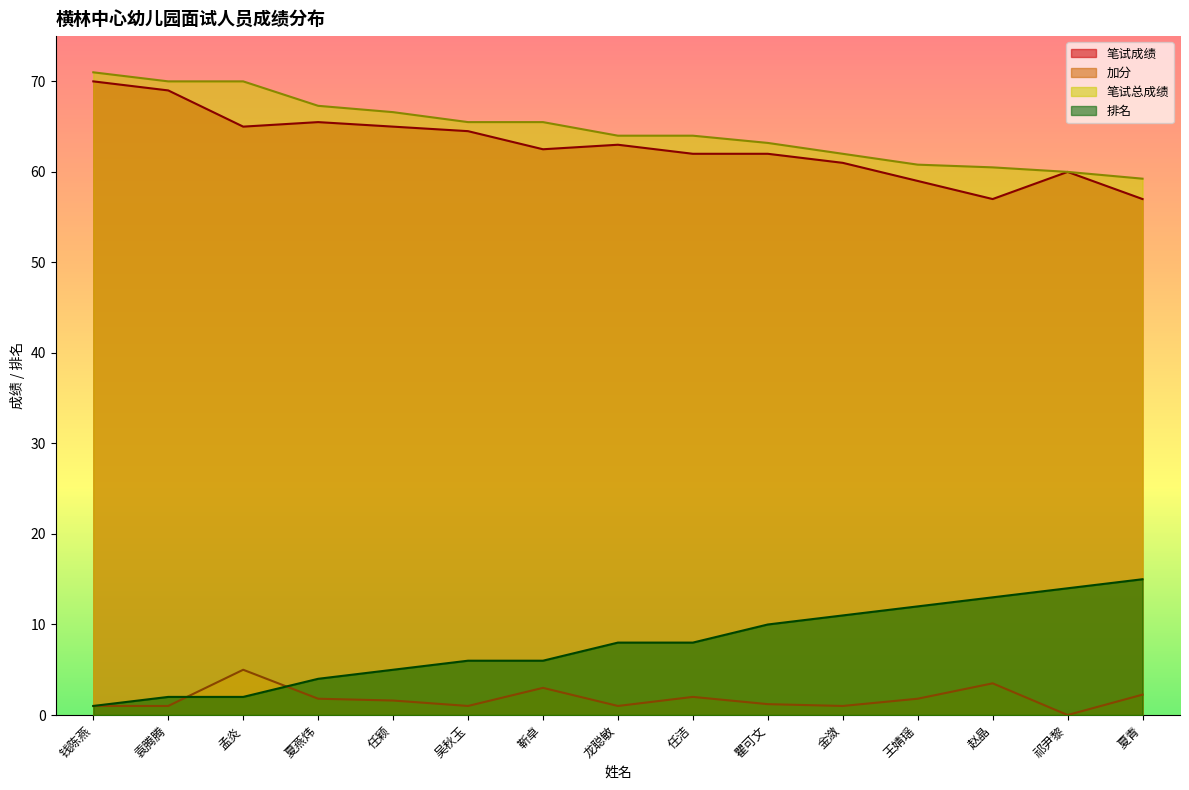

Reading left to right, what are all the values shown in this chart?

笔试成绩: 70.0	69.0	65.0	65.5	65.0	64.5	62.5	63.0	62.0	62.0	61.0	59.0	57.0	60.0	57.0
加分: 1.0	1.0	5.0	1.8	1.6	1.0	3.0	1.0	2.0	1.2	1.0	1.8	3.5	0.0	2.2
笔试总成绩: 71.0	70.0	70.0	67.3	66.6	65.5	65.5	64.0	64.0	63.2	62.0	60.8	60.5	60.0	59.2
排名: 1.0	2.0	2.0	4.0	5.0	6.0	6.0	8.0	8.0	10.0	11.0	12.0	13.0	14.0	15.0